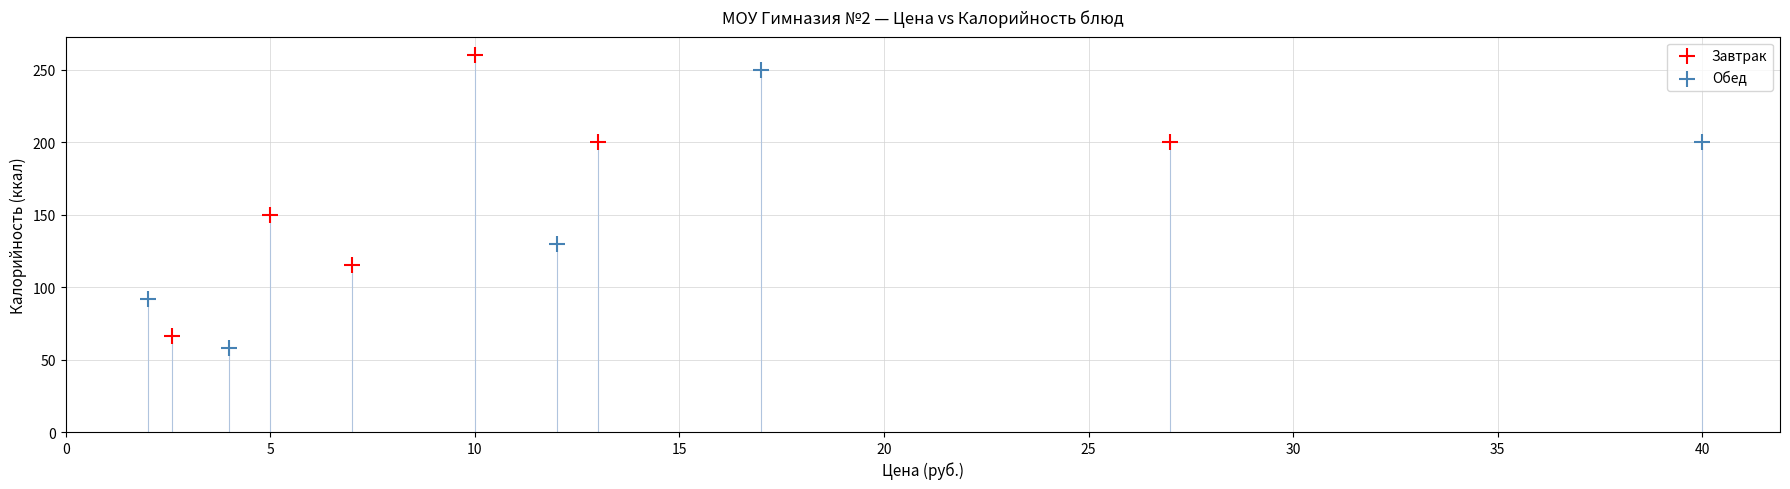

What are all the series names shown in the legend?

Завтрак, Обед